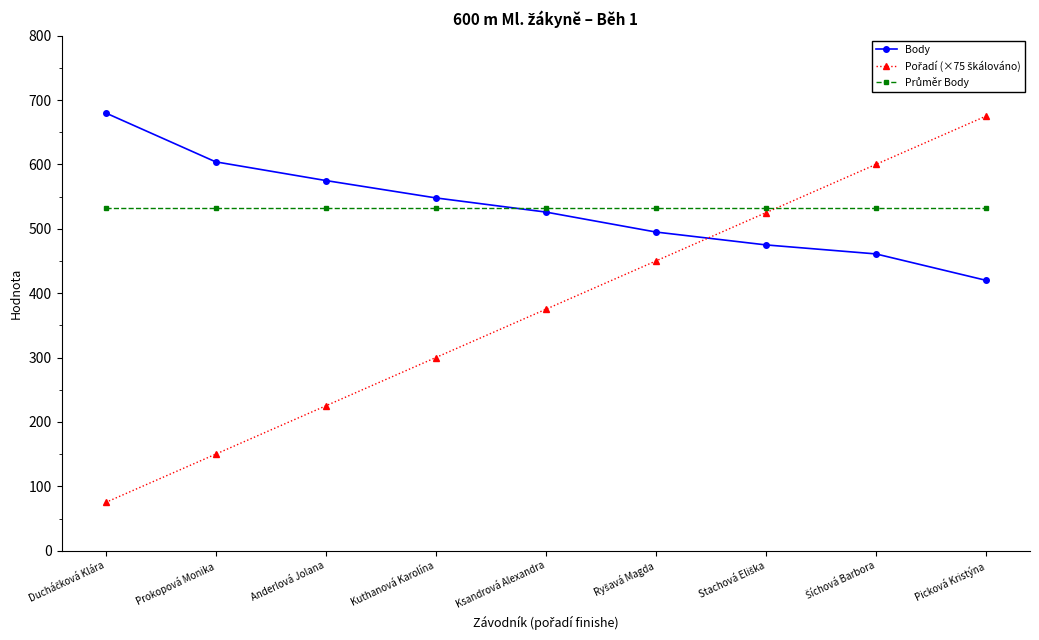

What is the minimum value shown in the chart?

75.0